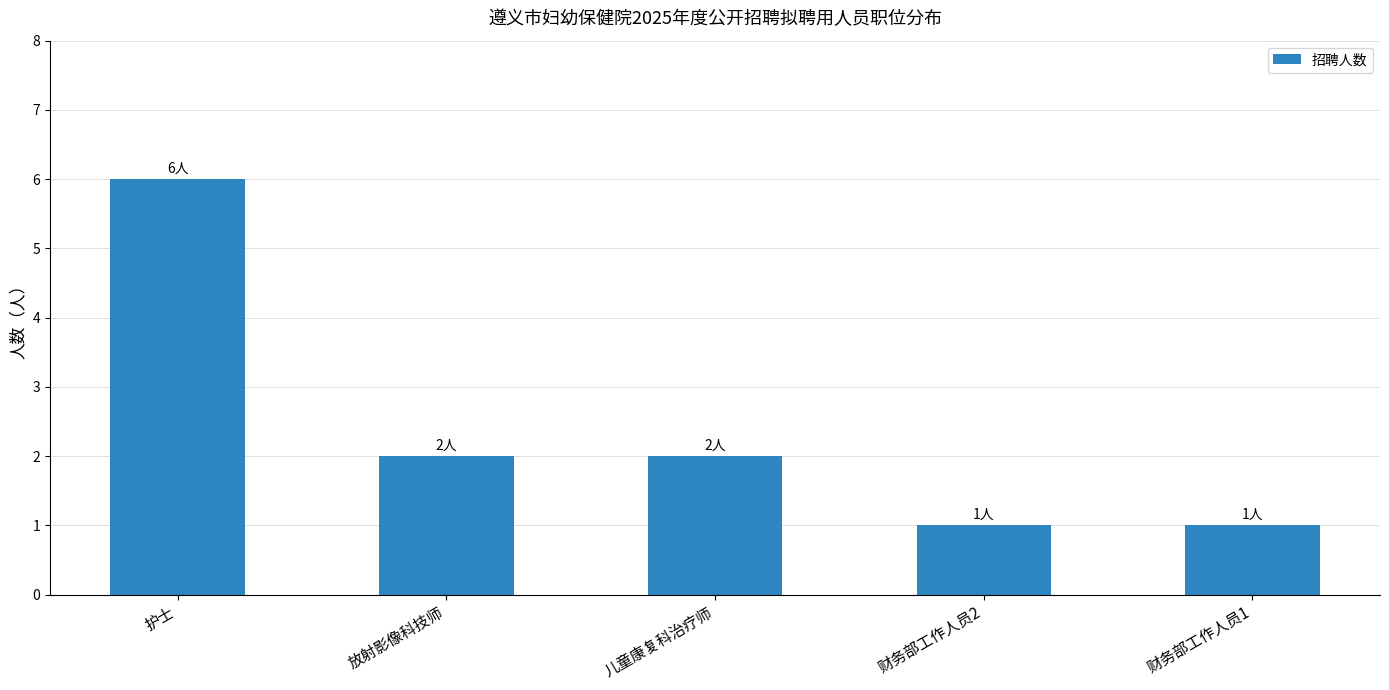

What is the change in value from 放射影像科技师 to 财务部工作人员2?

-1